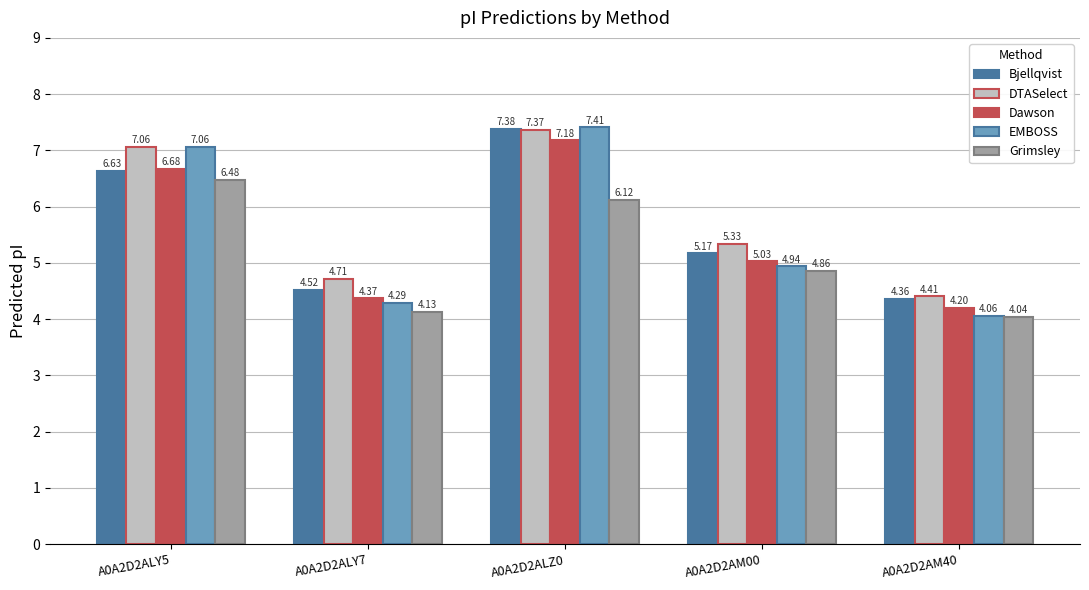

Is the value of Grimsley at A0A2D2ALZ0 greater than the value of EMBOSS at A0A2D2AM00?

Yes